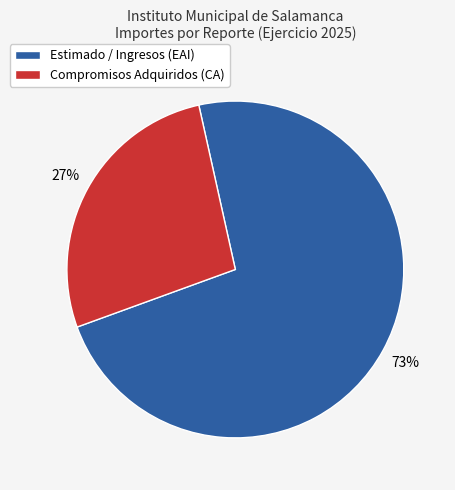

Rank the categories by value from lowest to highest.

Compromisos Adquiridos (CA), Estimado / Ingresos (EAI)